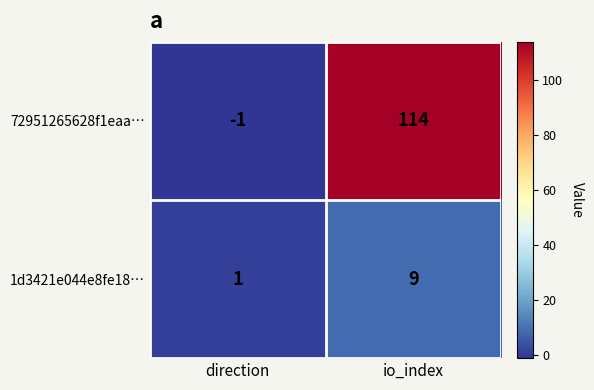

The value of 72951265628f1eaa… at io_index is 114. True or false?

True